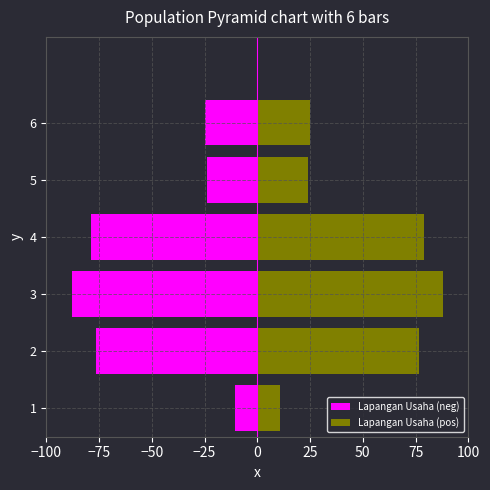

What is the difference between the maximum and minimum values in the Lapangan Usaha (neg) series?

77.1